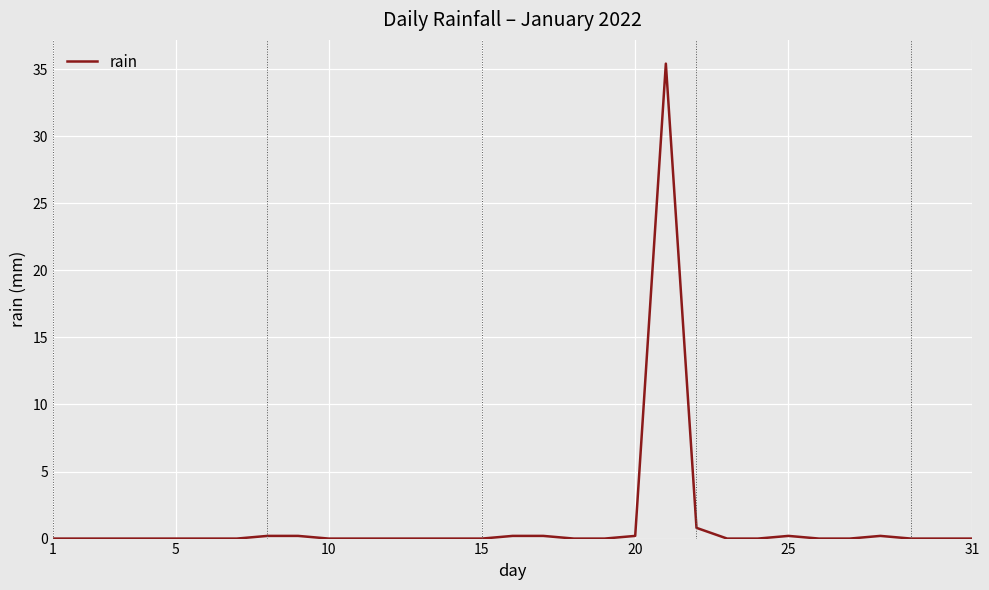

What is the difference between the maximum and minimum values?

35.4